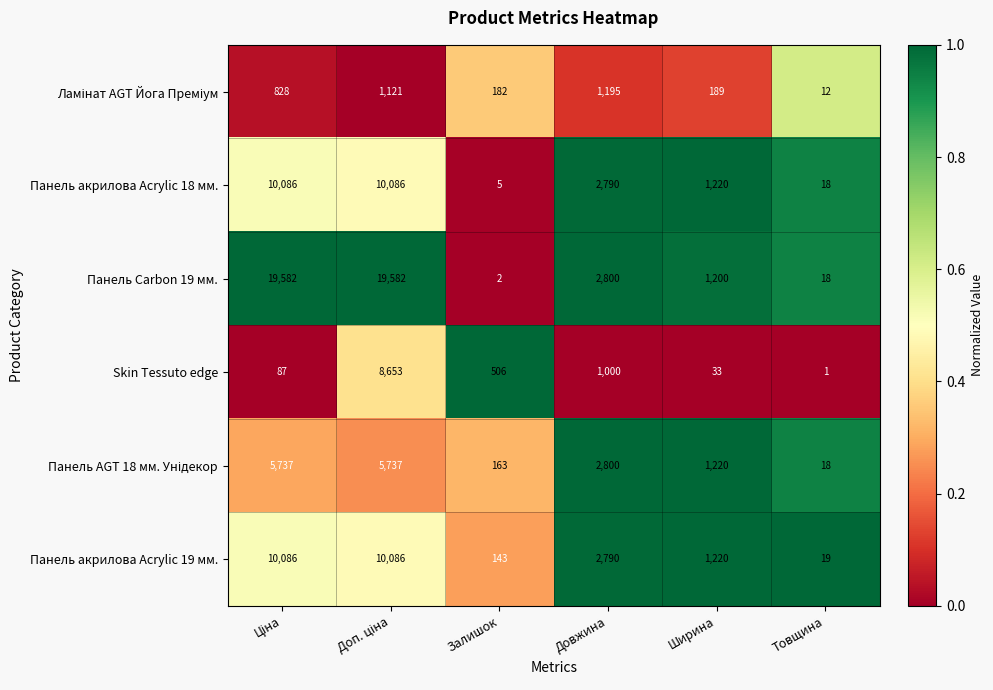

What is the difference between the maximum and second lowest values in the Панель акрилова Acrylic 19 мм. series?

9943